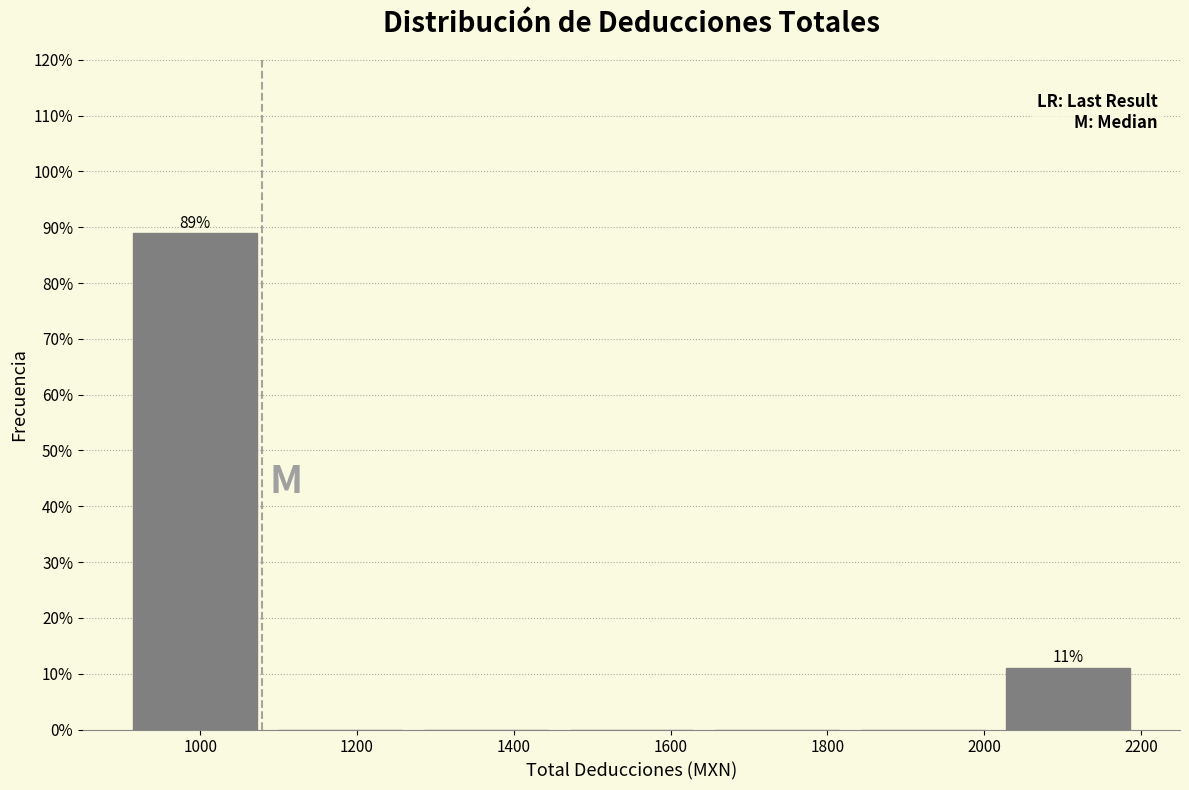

Over which range of the x-axis is the bar tallest?

900 to 1080